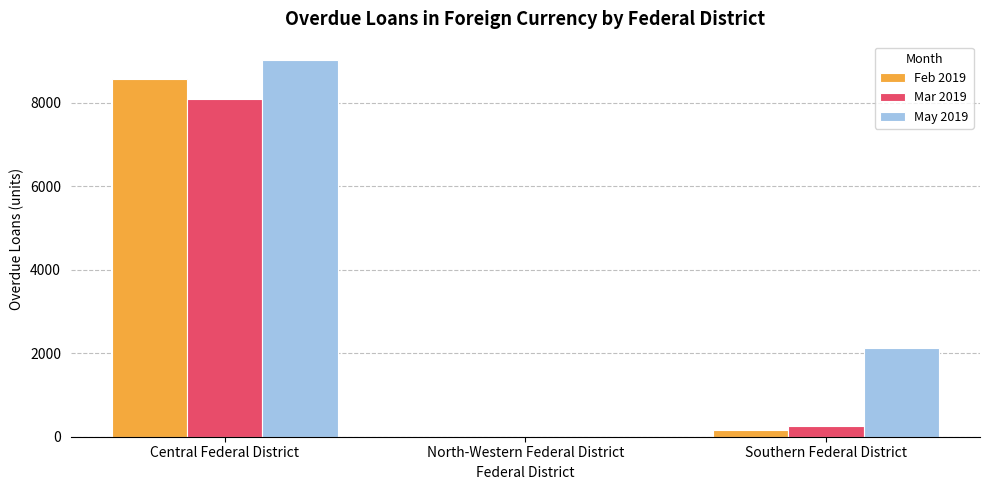

True or false: Mar 2019 has a value of 257 at Southern Federal District.

True